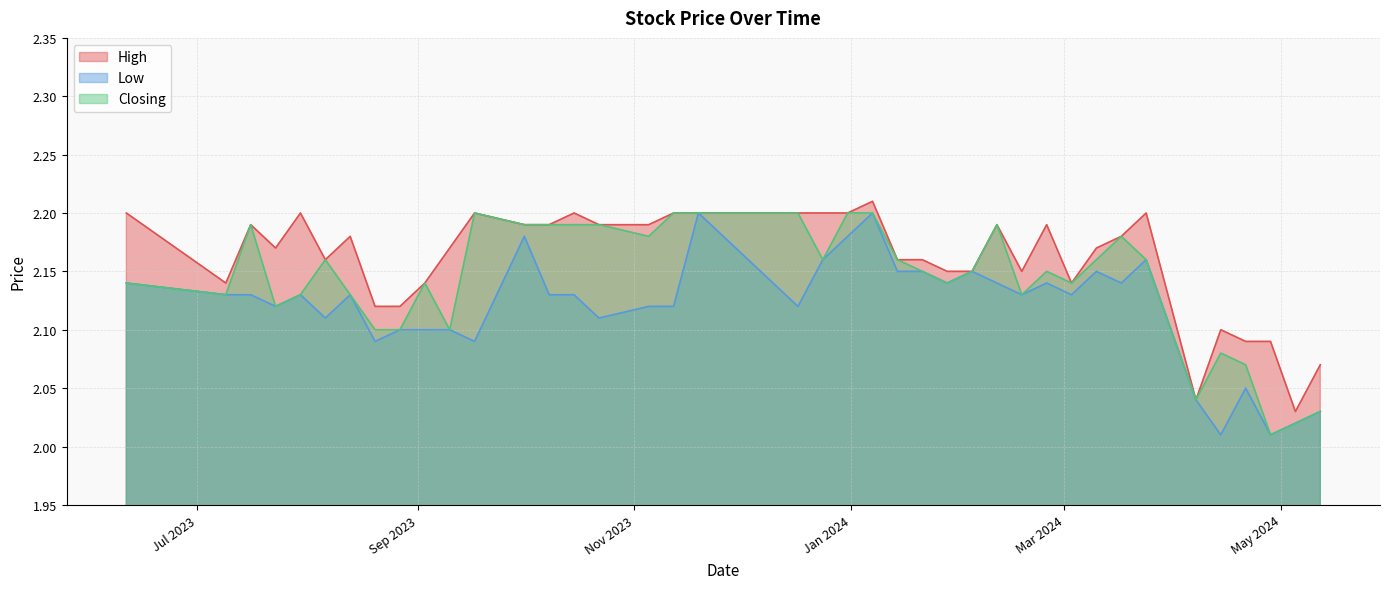

List the series in order of their overall mean, highest first.

High, Closing, Low